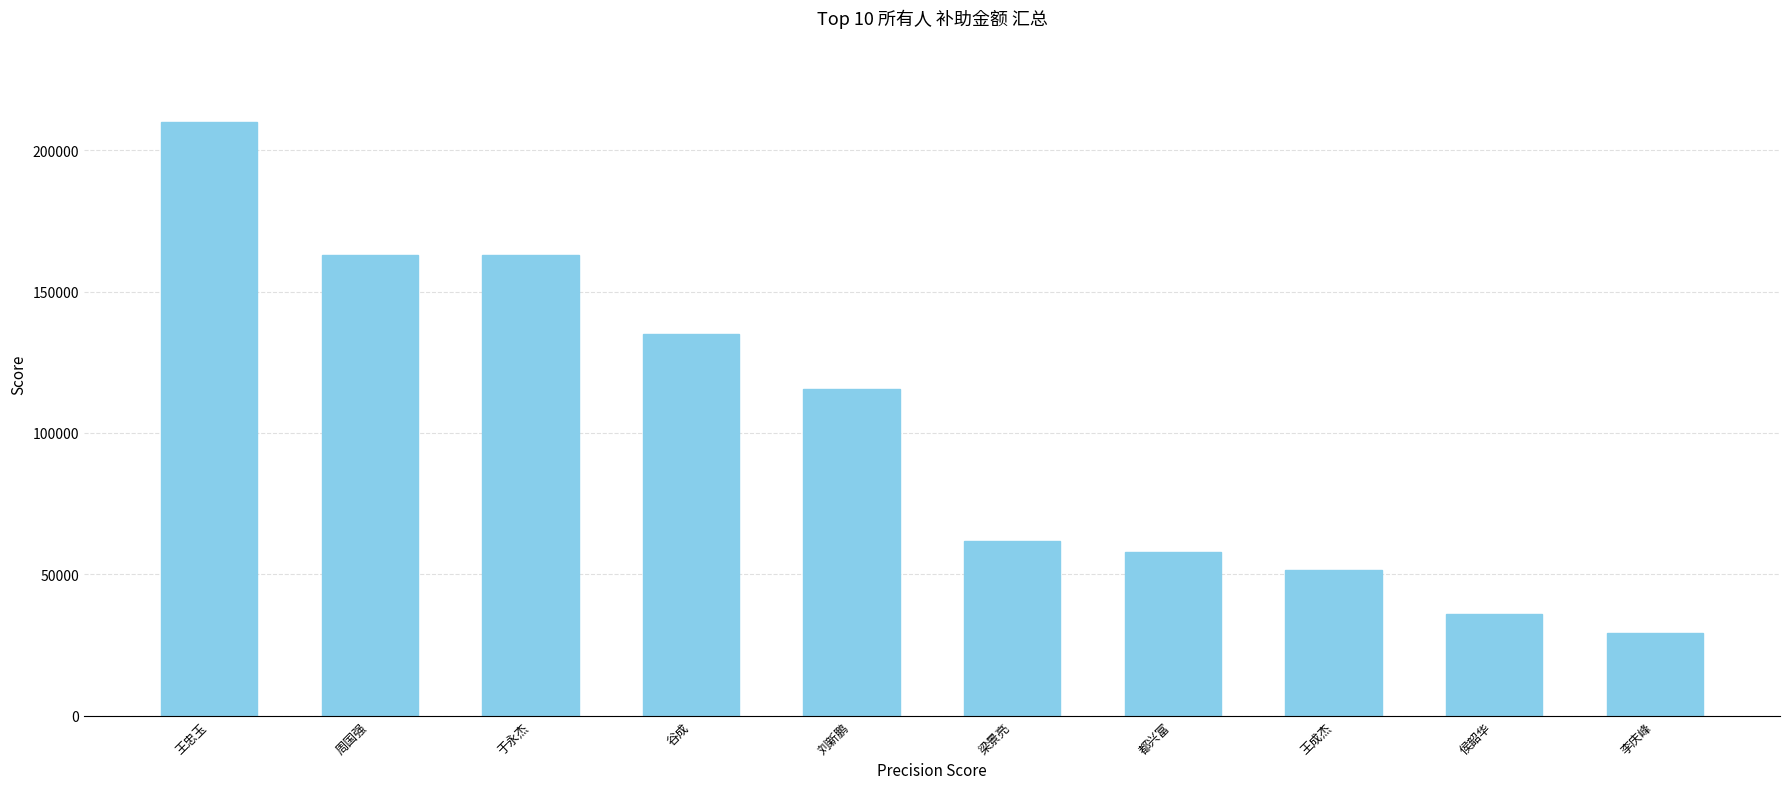

Which label corresponds to the smallest value in the chart?

李庆峰